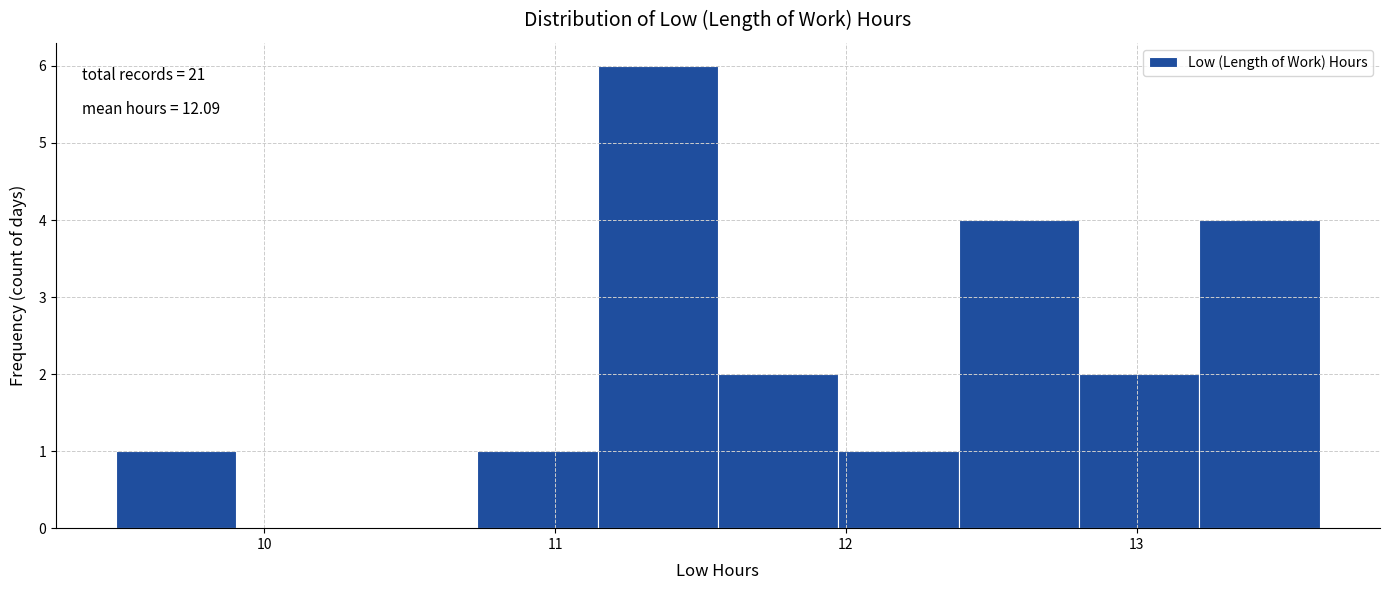

Which range on the x-axis has the tallest bar?

11.1 to 11.6